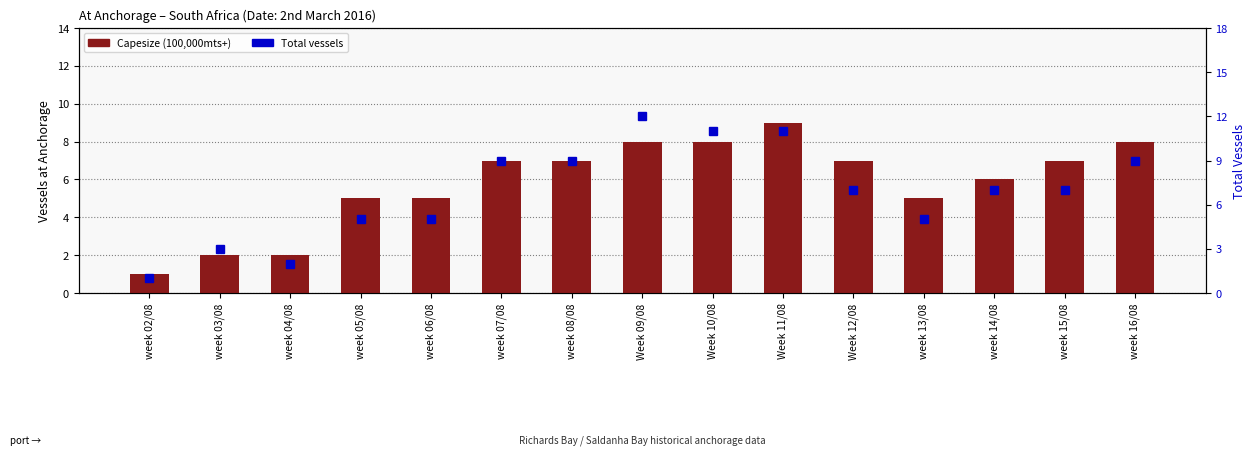

What position from the left is week 07/08?

6